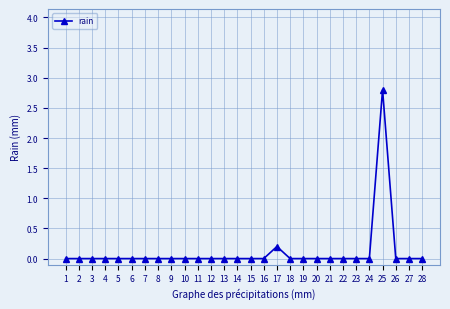

What is the greatest value displayed?

2.8